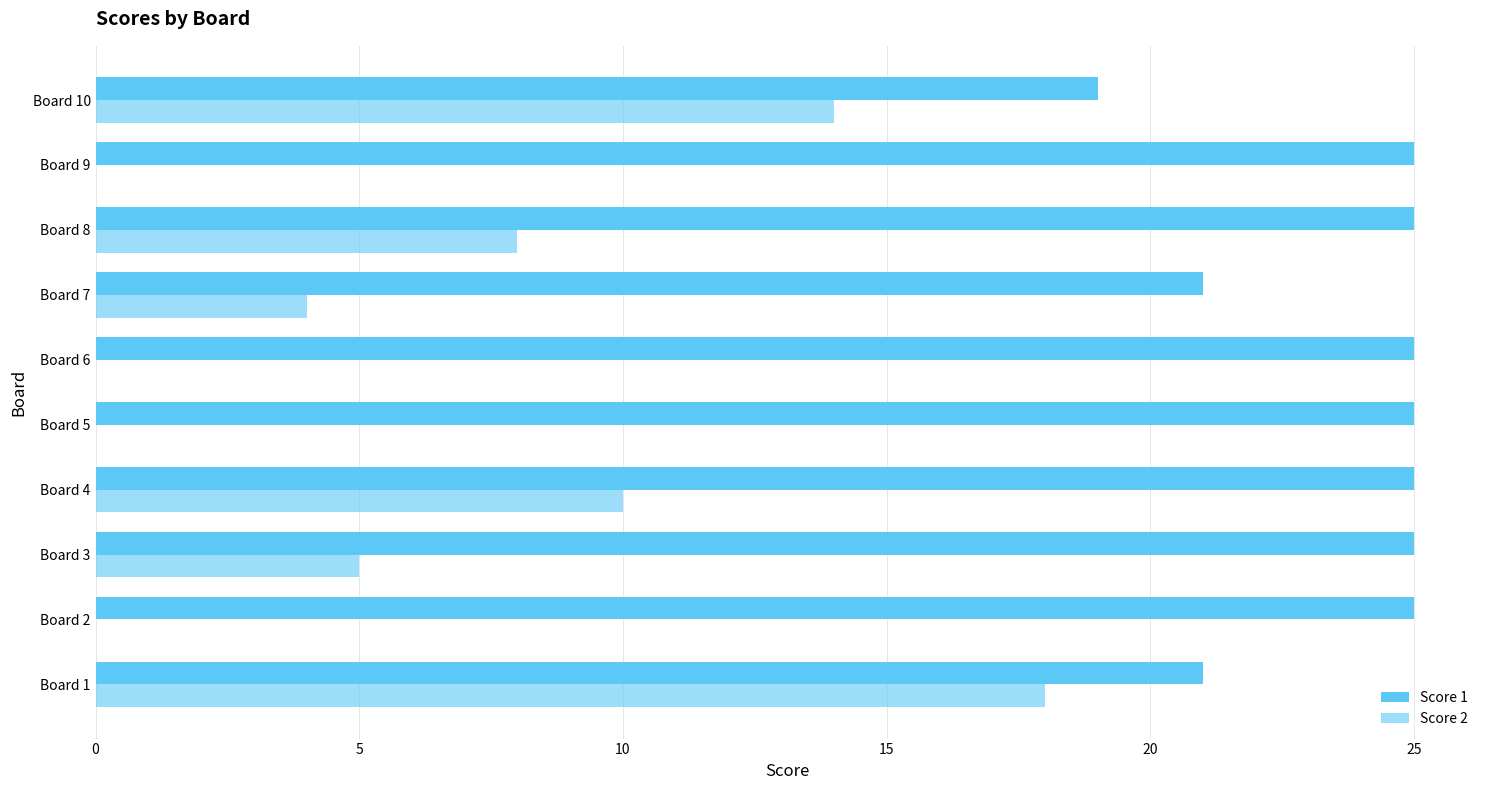

How many series are shown in this chart?

2